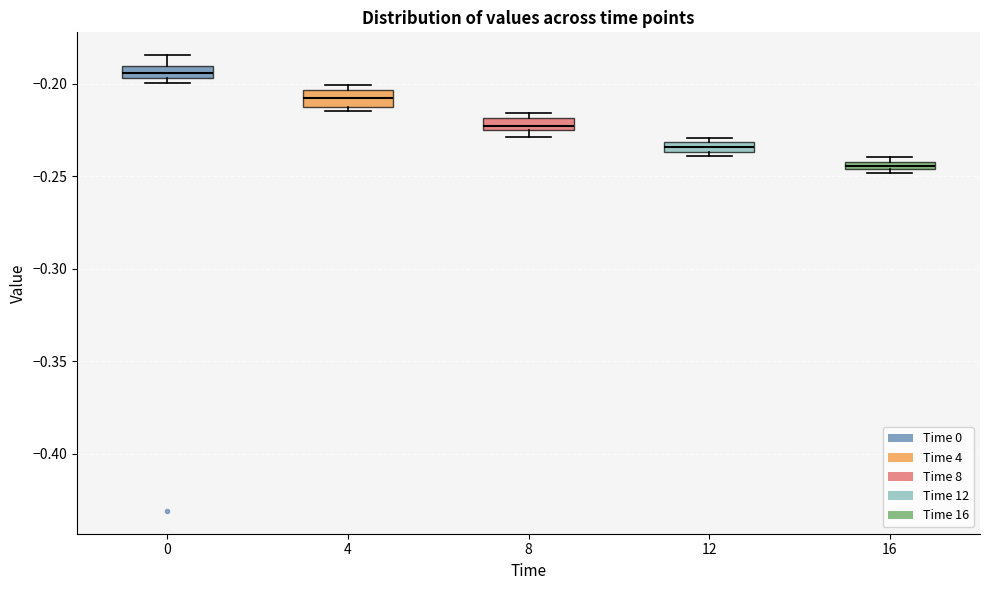

Where does the upper whisker of the box at x = 0 end on the y-axis? The values are not printed on the chart, so give them approximately, as read against the axis.

-0.185